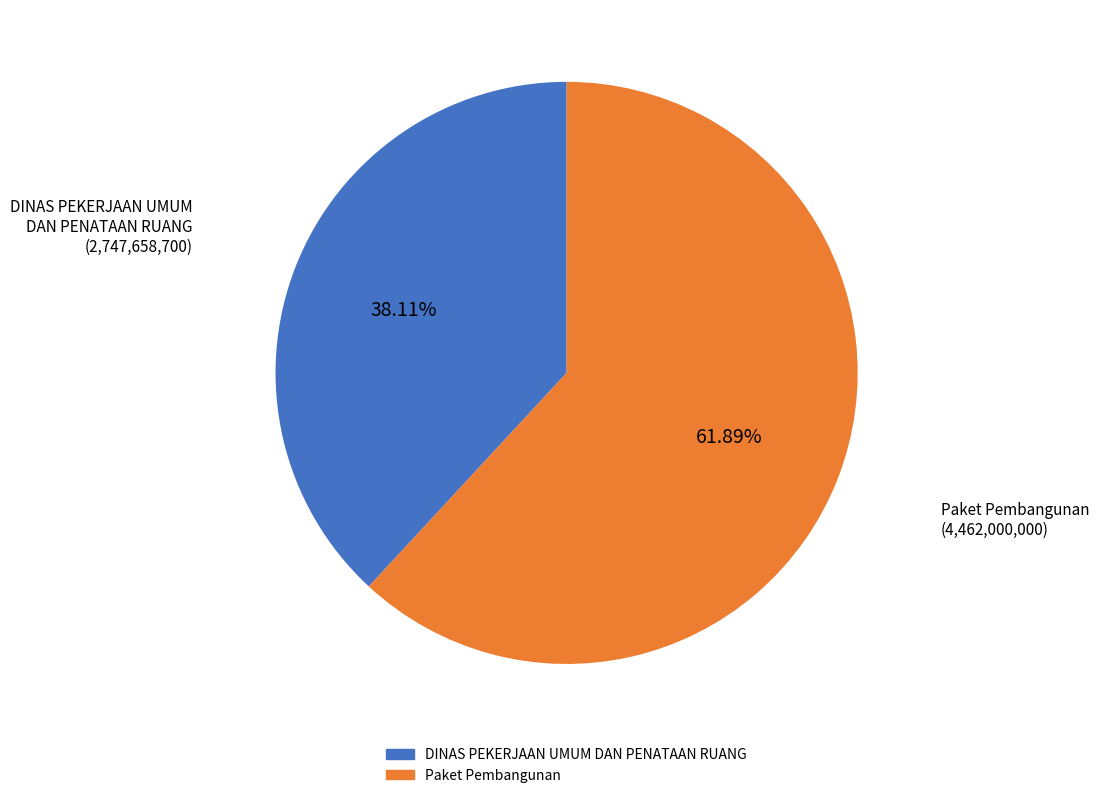

Is there any slice that represents more than half of the pie?

Yes